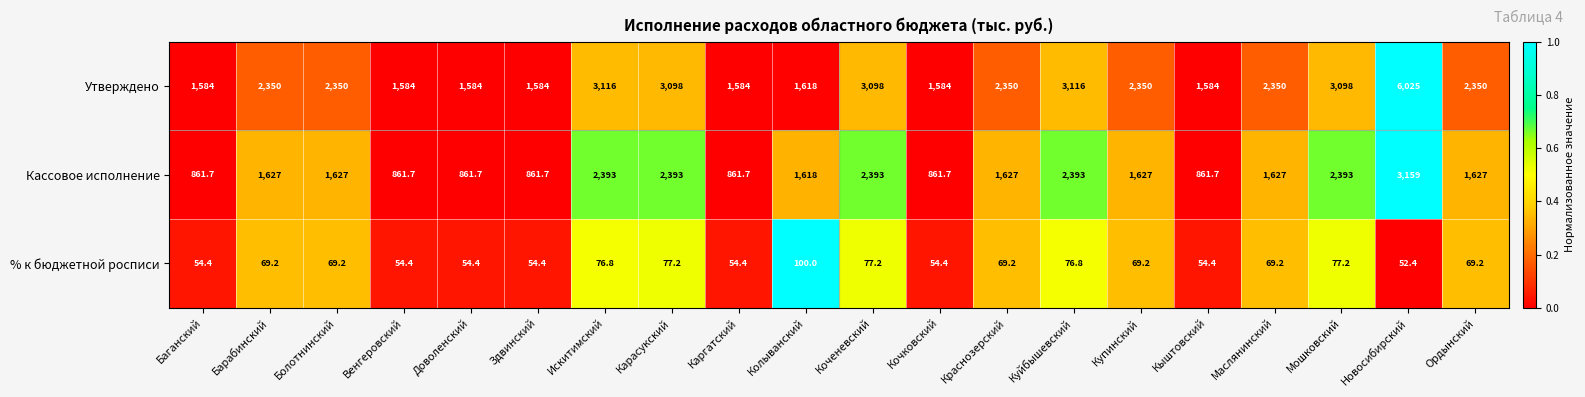

What is the sum of the Утверждено values at Доволенский and Барабинский?

3934.0